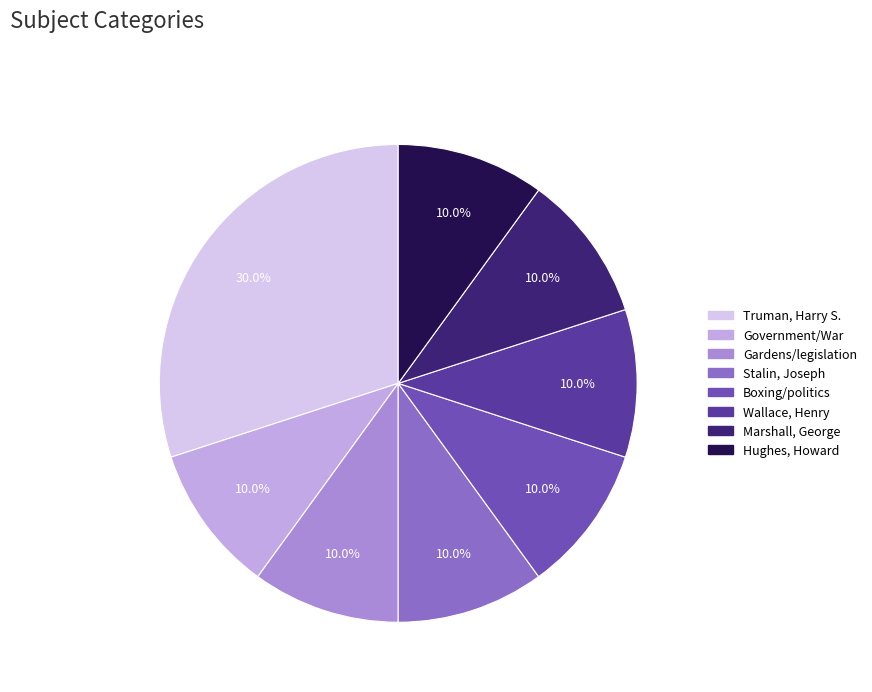

How many segments does this pie chart have?

8